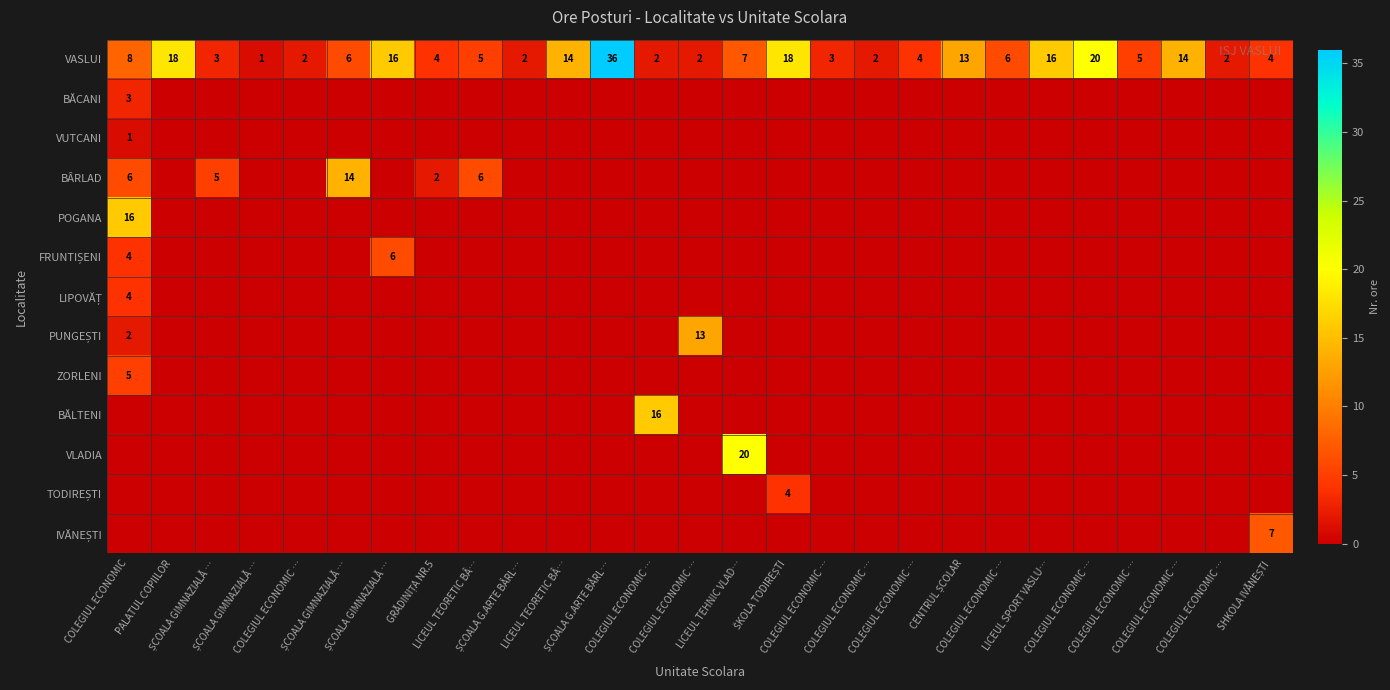

At GRĂDINIȚA NR.5, list the series in order from largest to smallest.

VASLUI, BÂRLAD, BĂCANI, VUTCANI, POGANA, FRUNTIȘENI, LIPOVĂȚ, PUNGEȘTI, ZORLENI, BĂLTENI, VLADIA, TODIREȘTI, IVĂNEȘTI